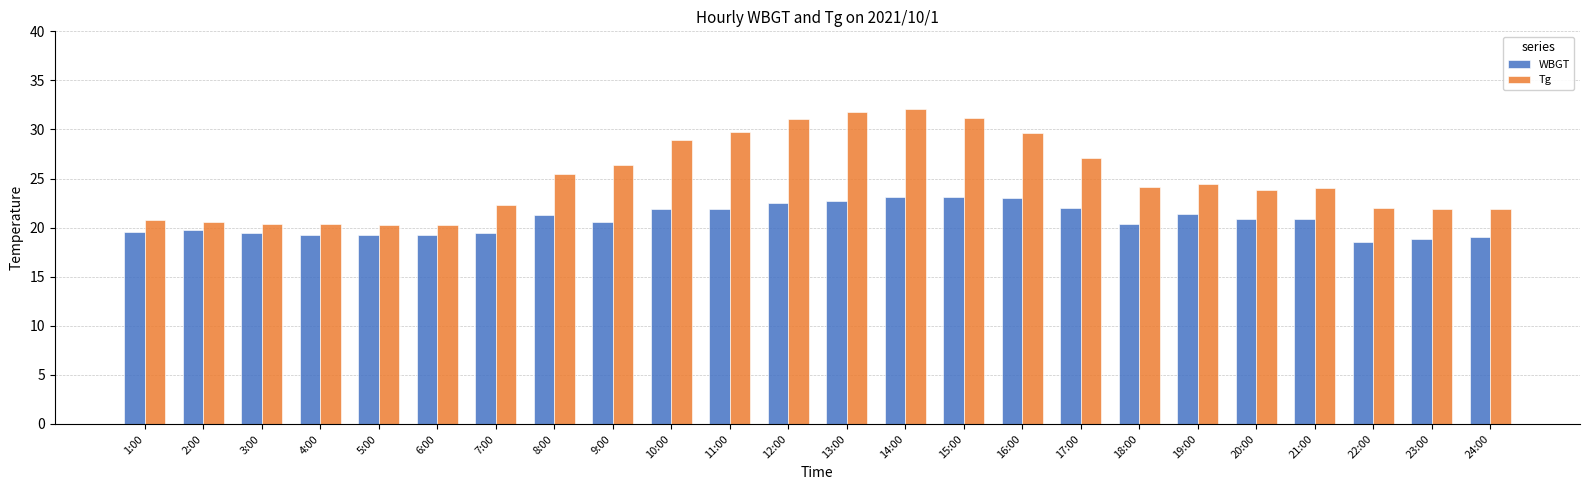

At which label does WBGT first exceed 20?

8:00